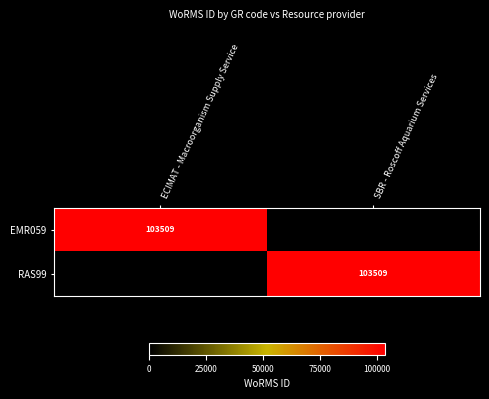

True or false: RAS99 has a value of 103509 at SBR - Roscoff Aquarium Services.

True